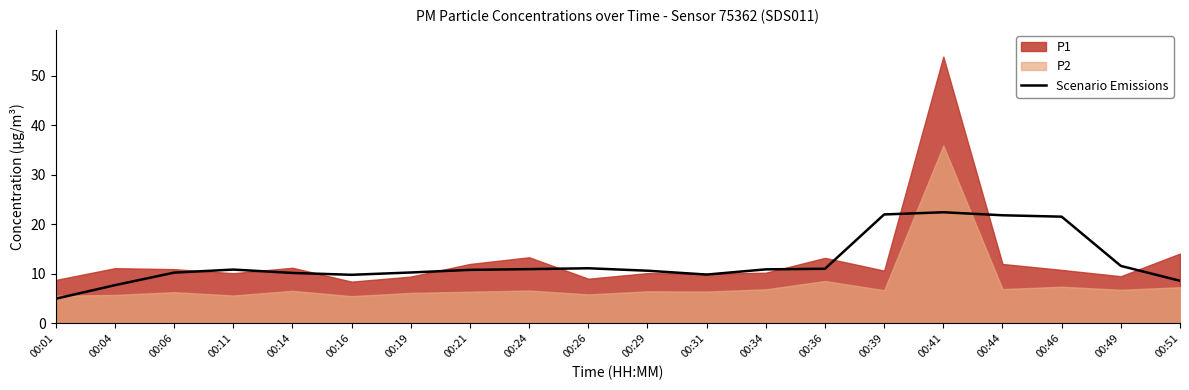

How many lines are shown in the chart?

1